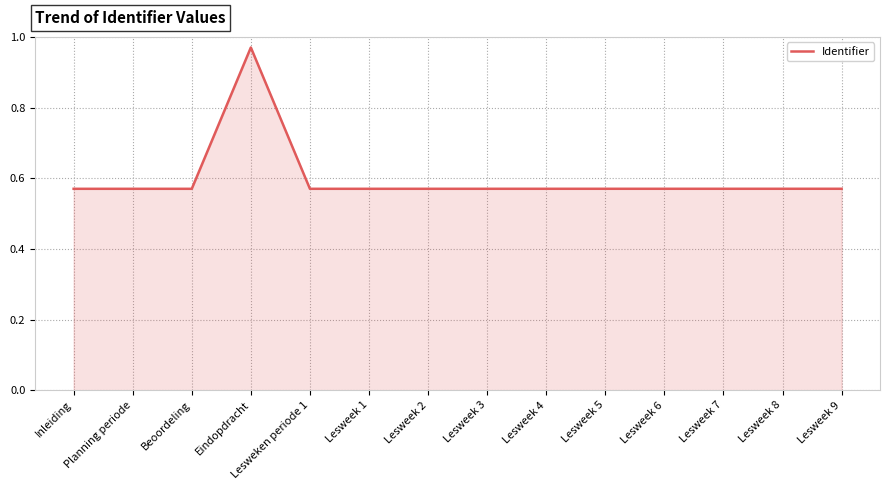

Between Lesweek 2 and Eindopdracht, which is larger?

Eindopdracht